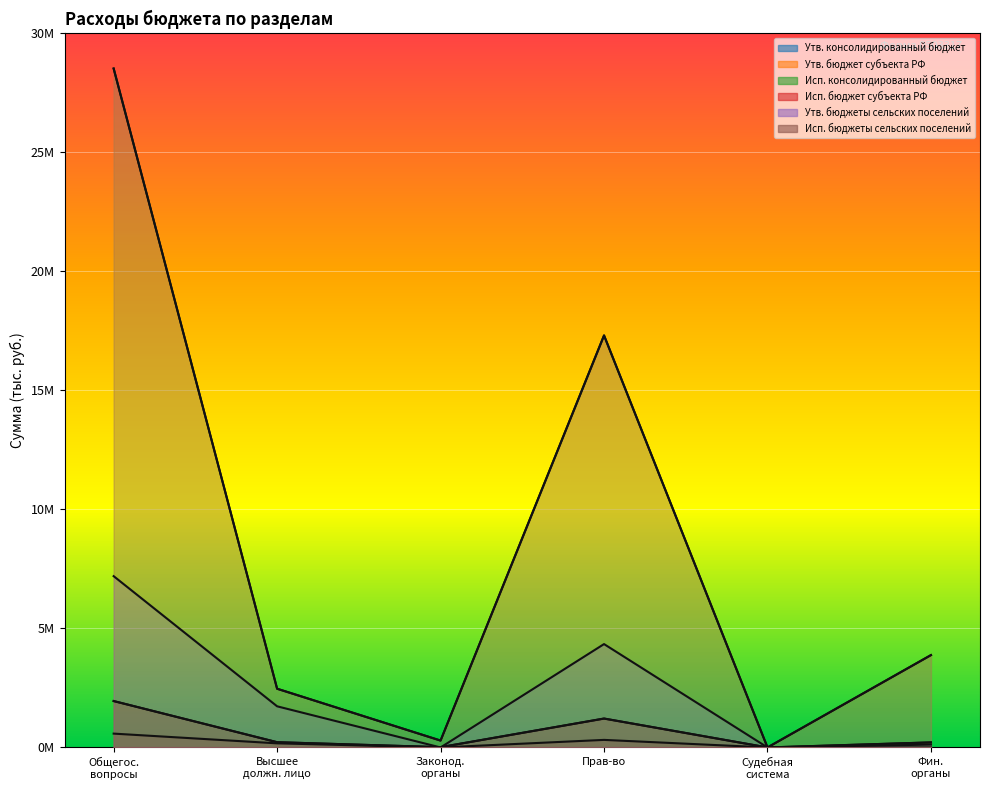

List the series in order of their peak value, highest first.

Утв. консолидированный бюджет, Утв. бюджет субъекта РФ, Утв. бюджеты сельских поселений, Исп. консолидированный бюджет, Исп. бюджет субъекта РФ, Исп. бюджеты сельских поселений